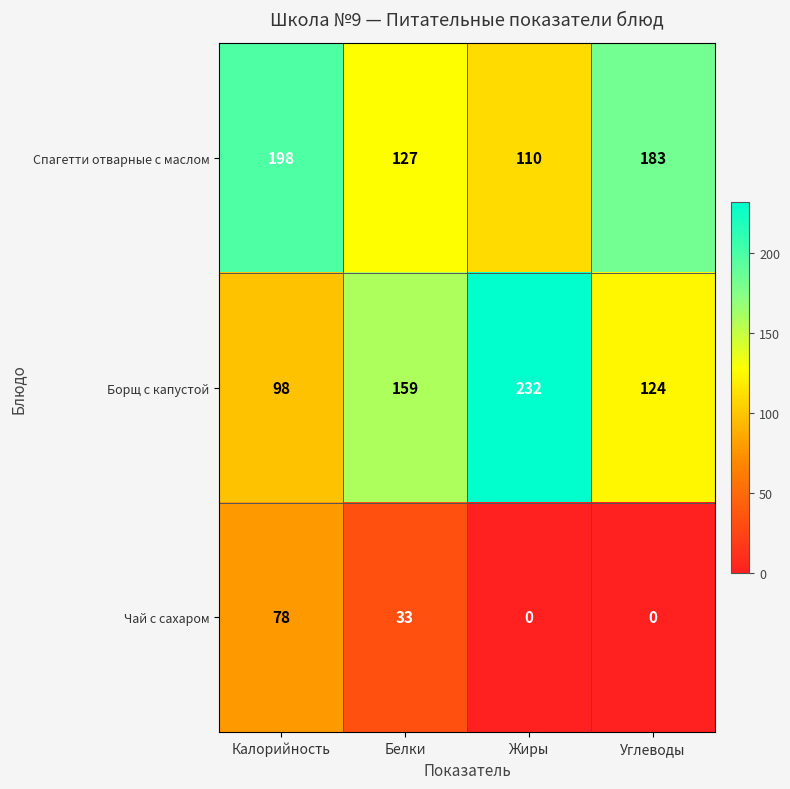

What is the difference between the Чай с сахаром values at Белки and Жиры?

33